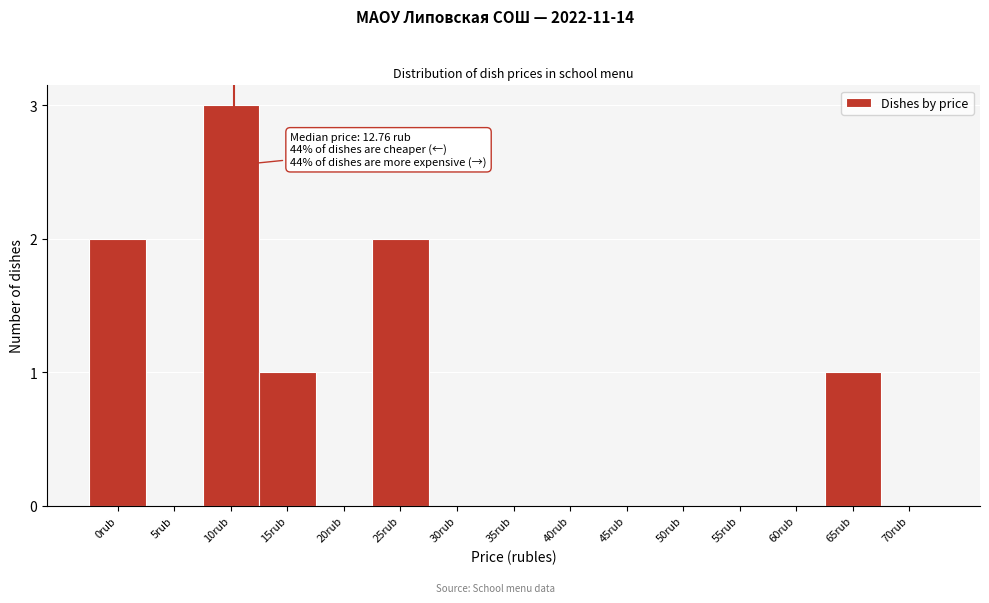

Reading left to right, transcribe all the data shown in this chart.

0rub=2	5rub=0	10rub=3	15rub=1	20rub=0	25rub=2	30rub=0	35rub=0	40rub=0	45rub=0	50rub=0	55rub=0	60rub=0	65rub=1	70rub=0